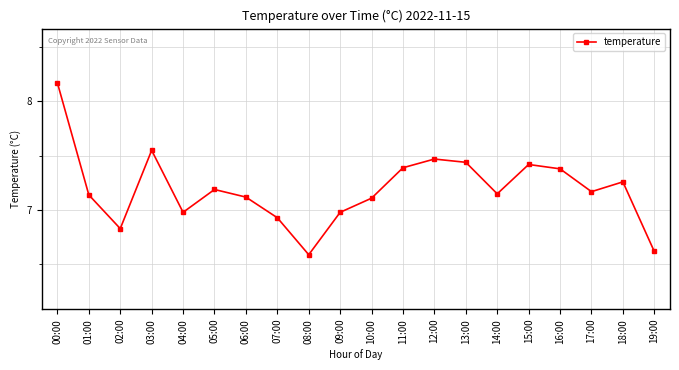

What position from the right is 18:00?

2